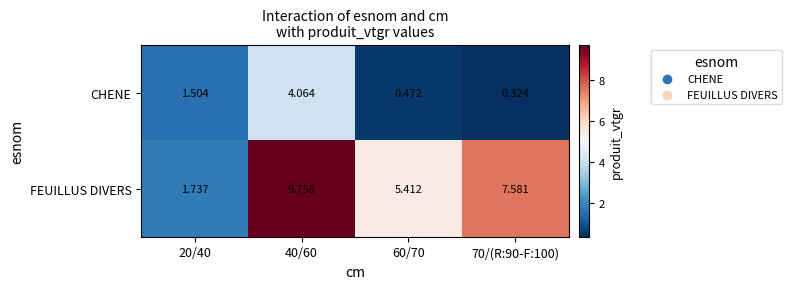

Which series has the widest spread of values?

FEUILLUS DIVERS